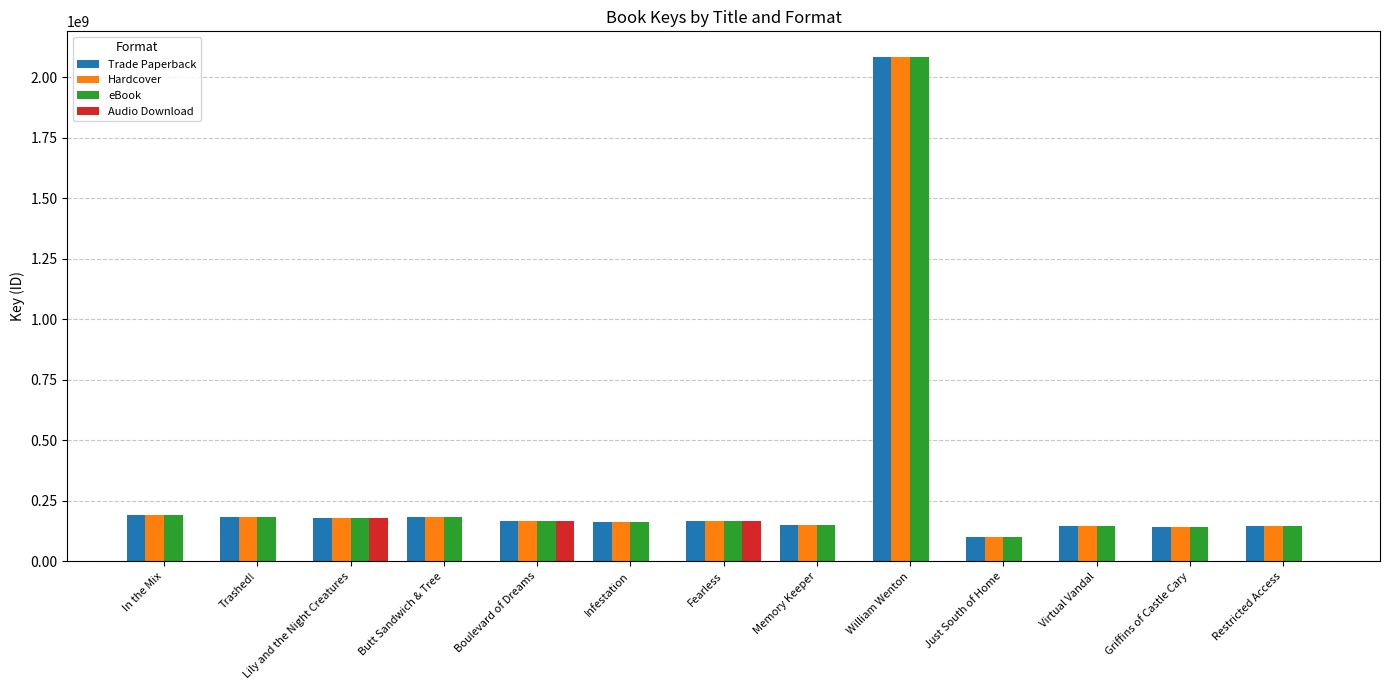

Is the value of Trade Paperback at Boulevard of Dreams greater than the value of Hardcover at Griffins of Castle Cary?

Yes